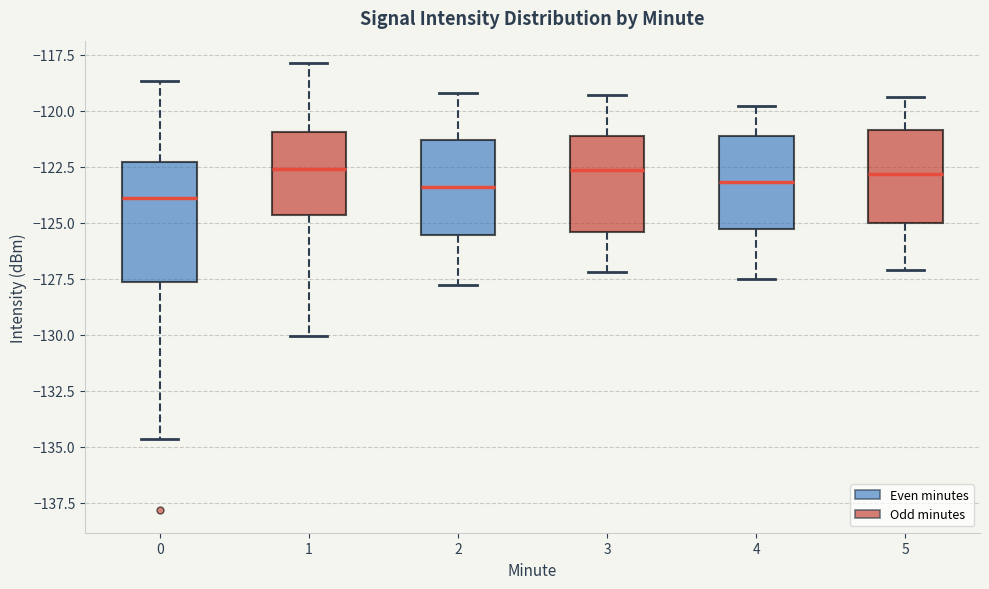

Comparing the boxes themselves (not the whiskers), which one is the tallest?

0